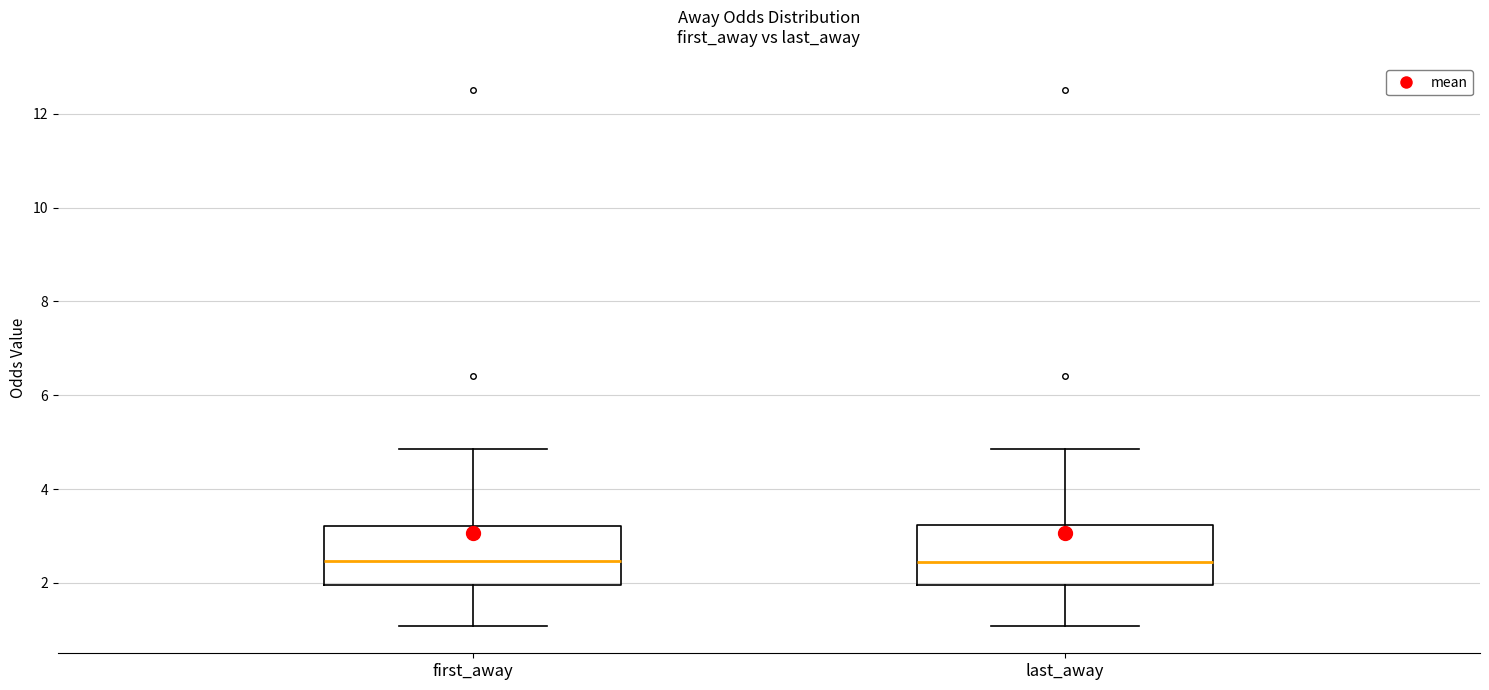

Reading left to right, read every box against the y-axis: the position of its median line, the range the box covers, and the ends of its whiskers. The values are not printed on the chart, so give them approximately, as read against the axis.

first_away: median 2.4, box 2.0 to 3.2, whiskers 1.0 to 4.8
last_away: median 2.4, box 2.0 to 3.2, whiskers 1.0 to 4.8